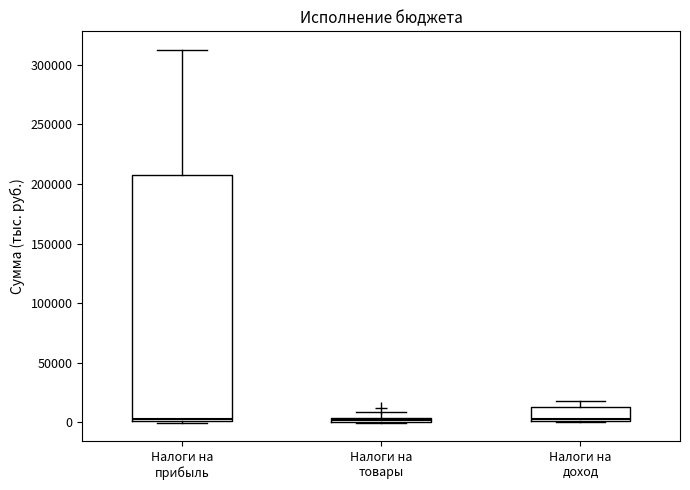

Where does the median line of the box for Налоги на доход sit on the y-axis? The values are not printed on the chart, so give them approximately, as read against the axis.

5000